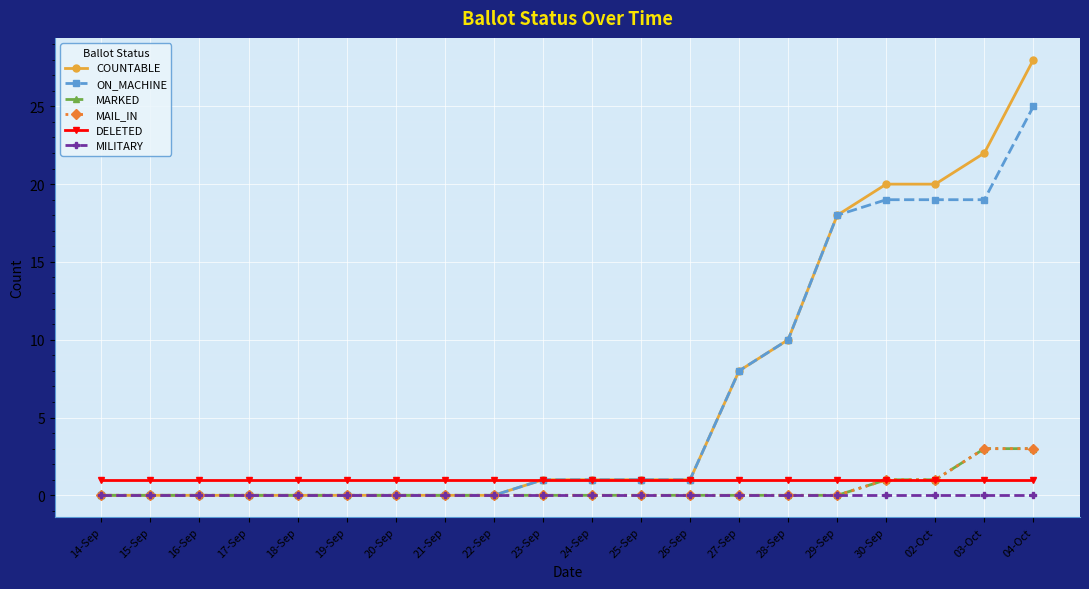

Which series has the largest total across all categories?

COUNTABLE